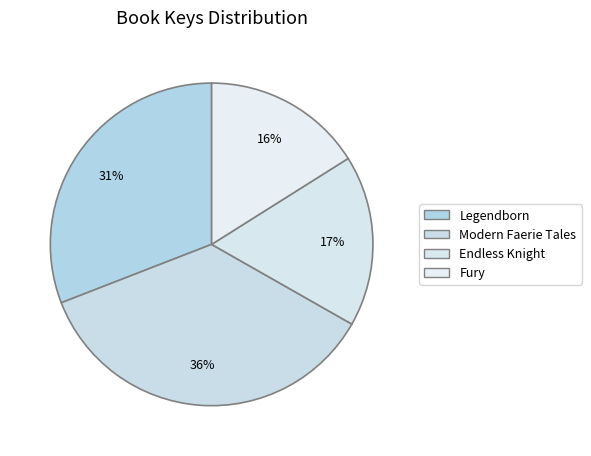

Rank the categories by value from highest to lowest.

Modern Faerie Tales, Legendborn, Endless Knight, Fury